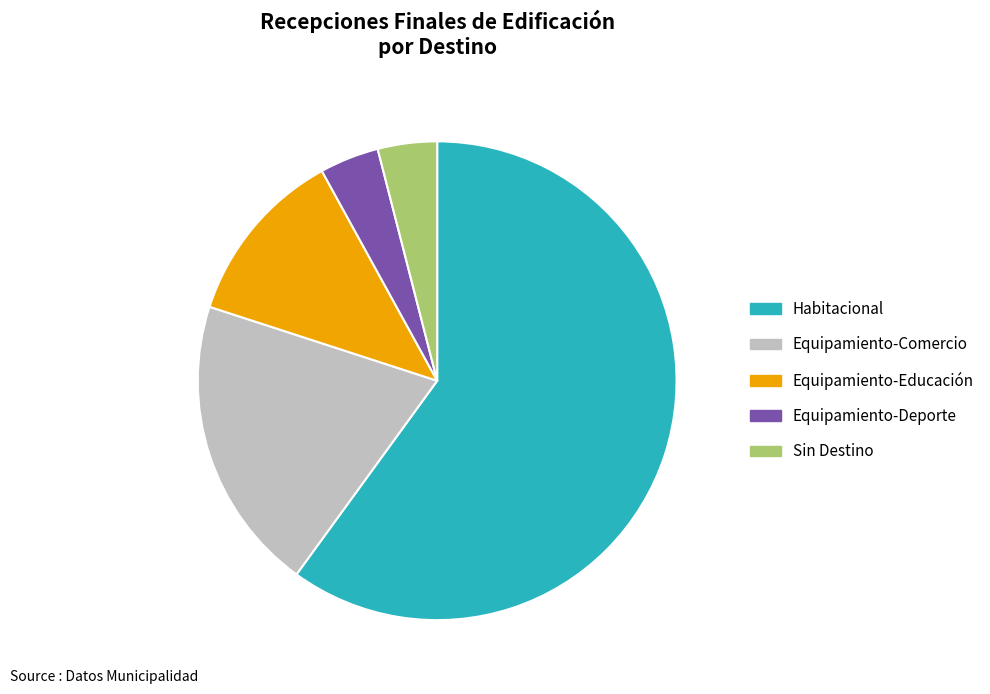

Approximately how many times larger is the value at Equipamiento-Comercio compared to Habitacional?

0.3